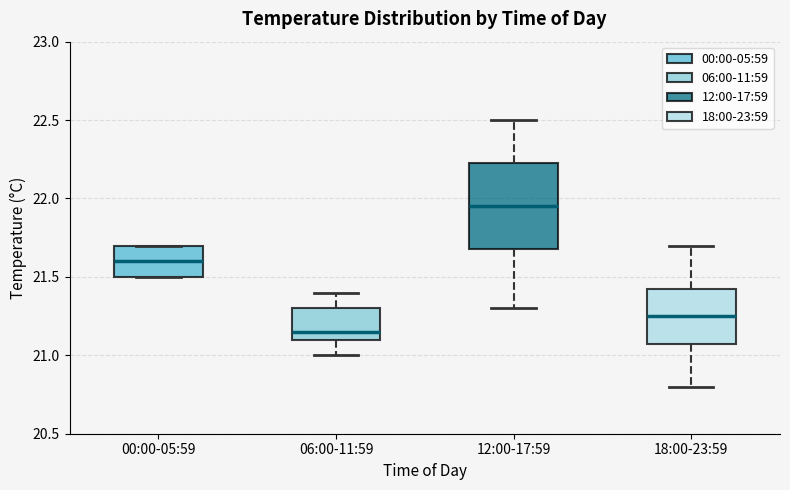

Which box is the tallest, from its lower edge to its upper edge?

12:00-17:59